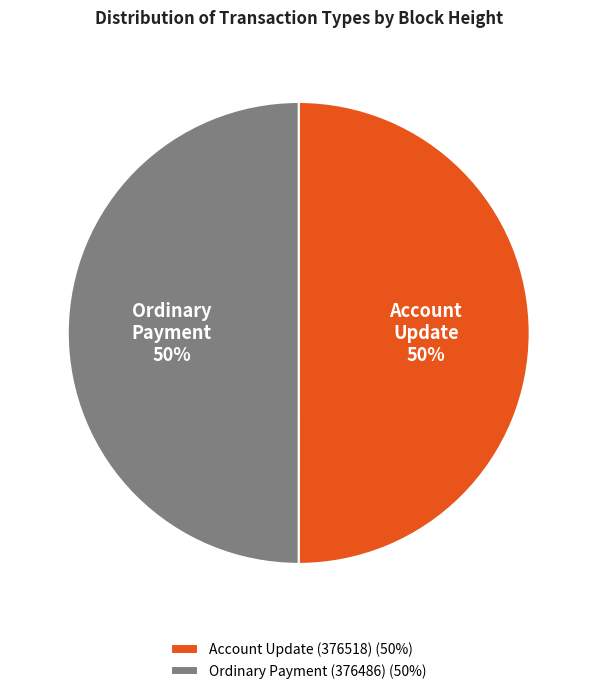

The Account Update (376518) (50%) slice represents 63% of the pie. True or false?

False